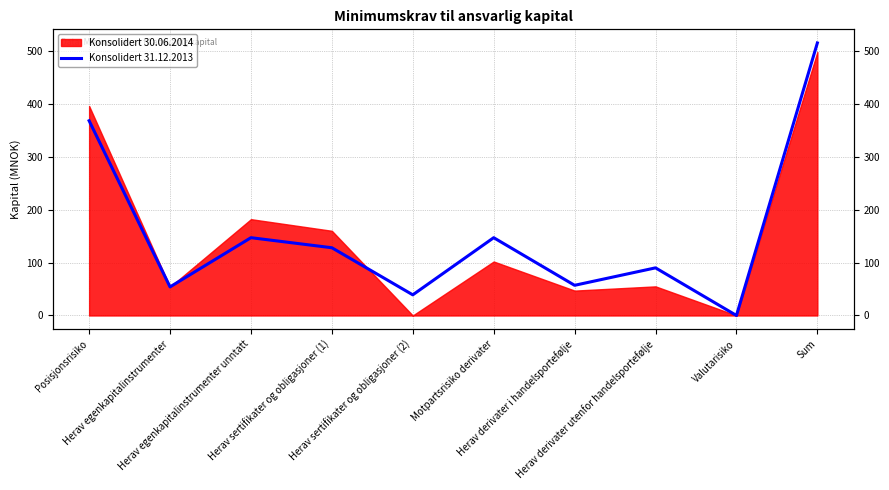

How many values are below 128?

5